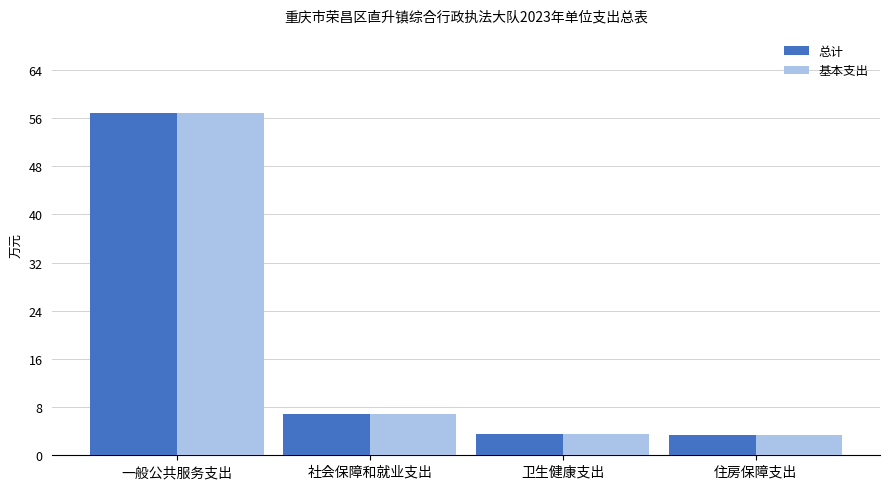

Is the value of 总计 at 一般公共服务支出 greater than the value of 基本支出 at 社会保障和就业支出?

Yes